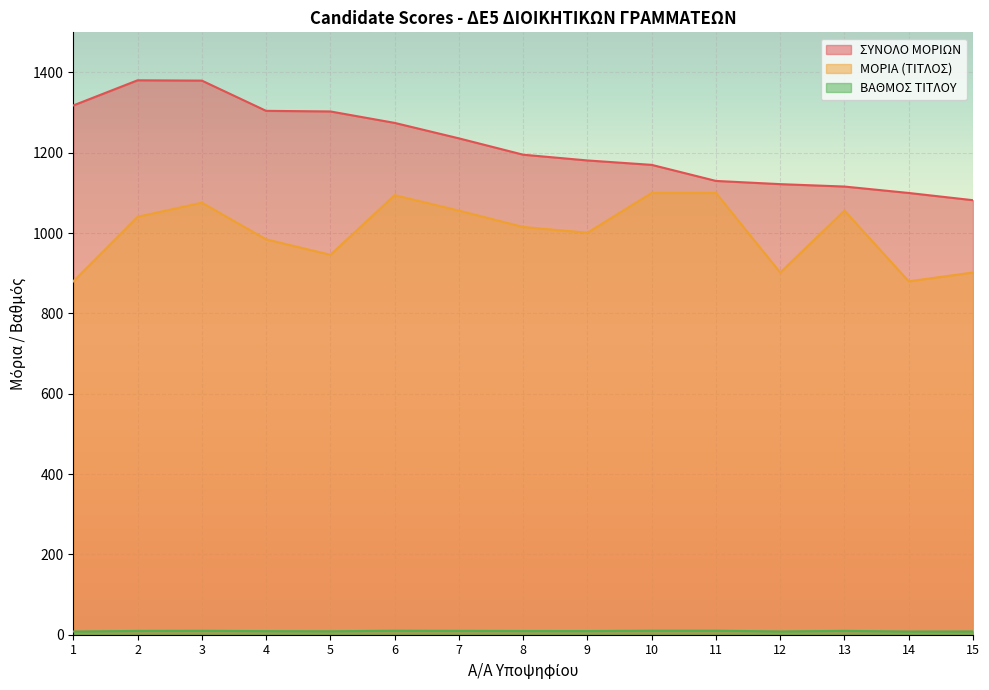

What is the difference between the ΒΑΘΜΟΣ ΤΙΤΛΟΥ values at 11 and 13?

0.4